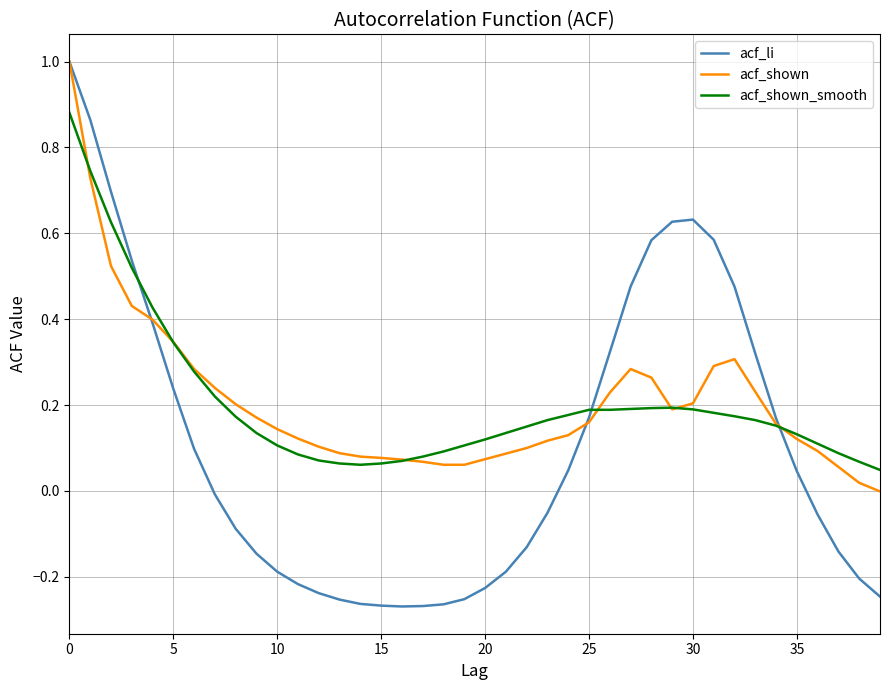

Which series has the largest range (max minus min)?

acf_li